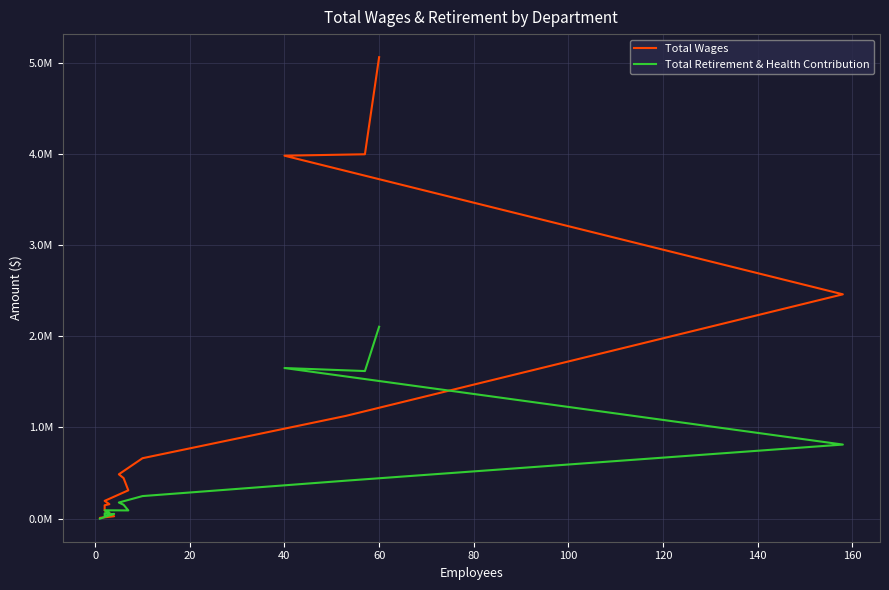

What is the sum of all Total Wages values?

19163221